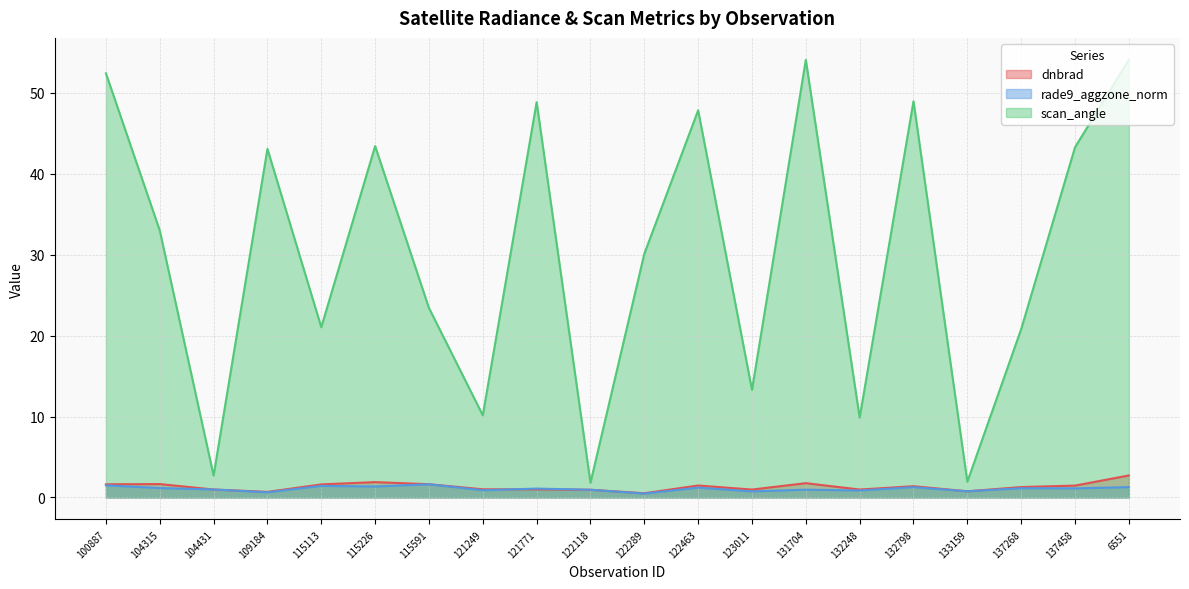

Count the number of data series in this chart.

3